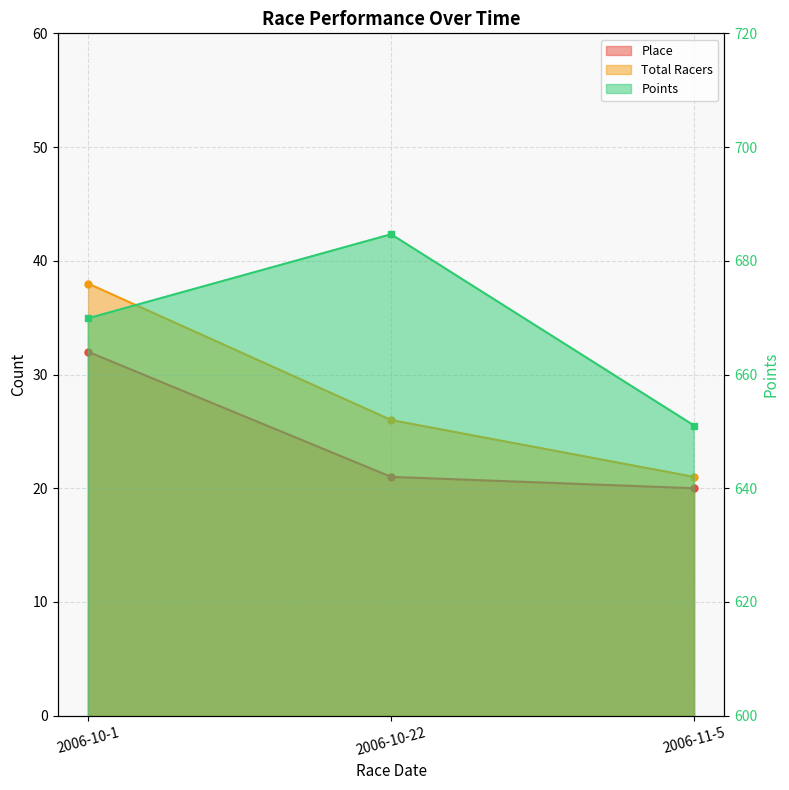

At 2006-10-22, list the series in order from smallest to largest.

Place, Total Racers, Points